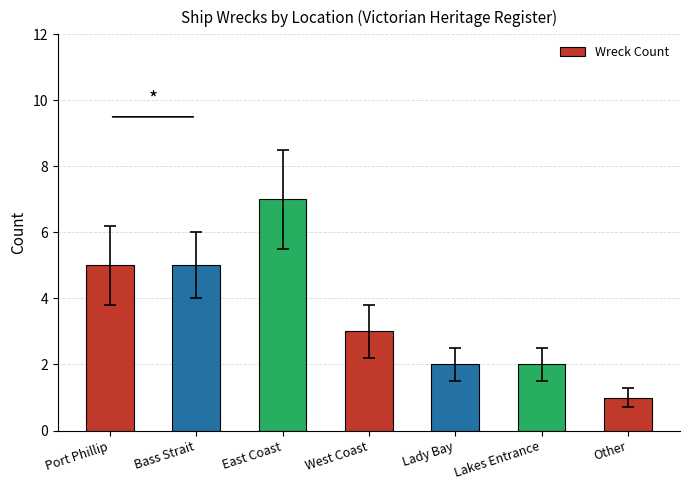

What is the label of the 2nd bar from the right?

Lakes Entrance